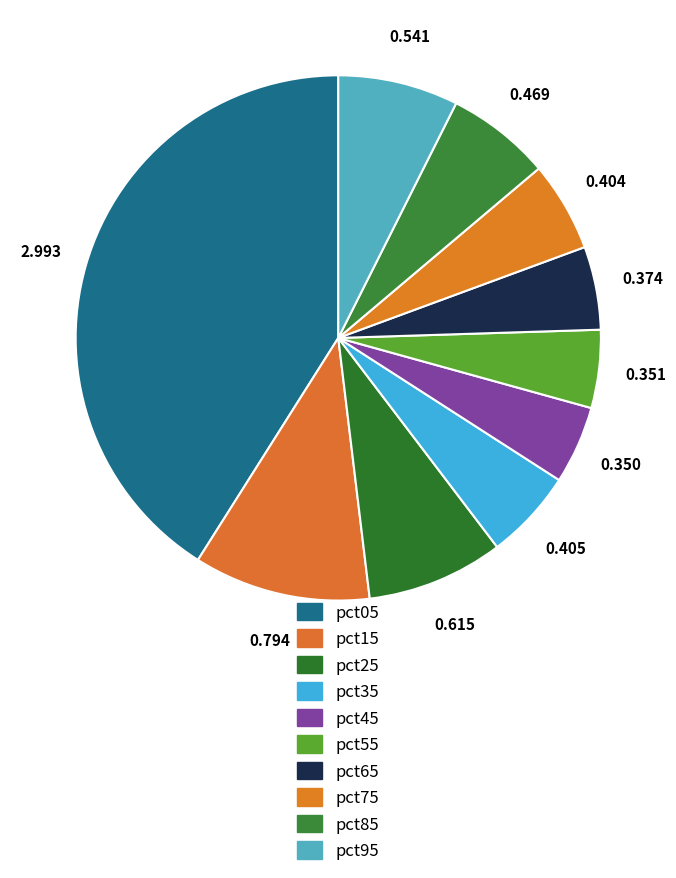

Count the number of slices in the pie.

10